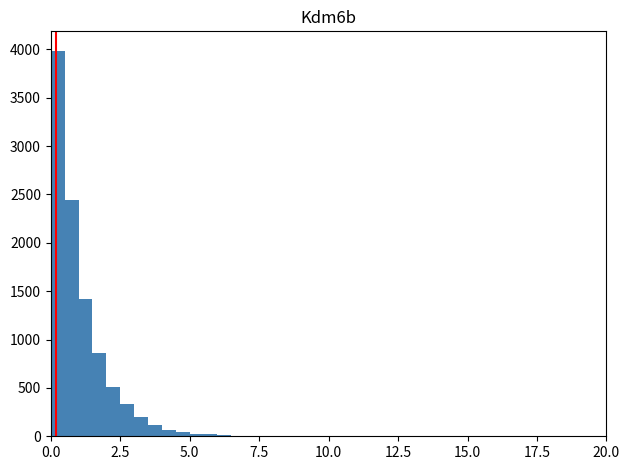

Read against the x-axis, roughly where is the centre of the tallest bar?

0.5